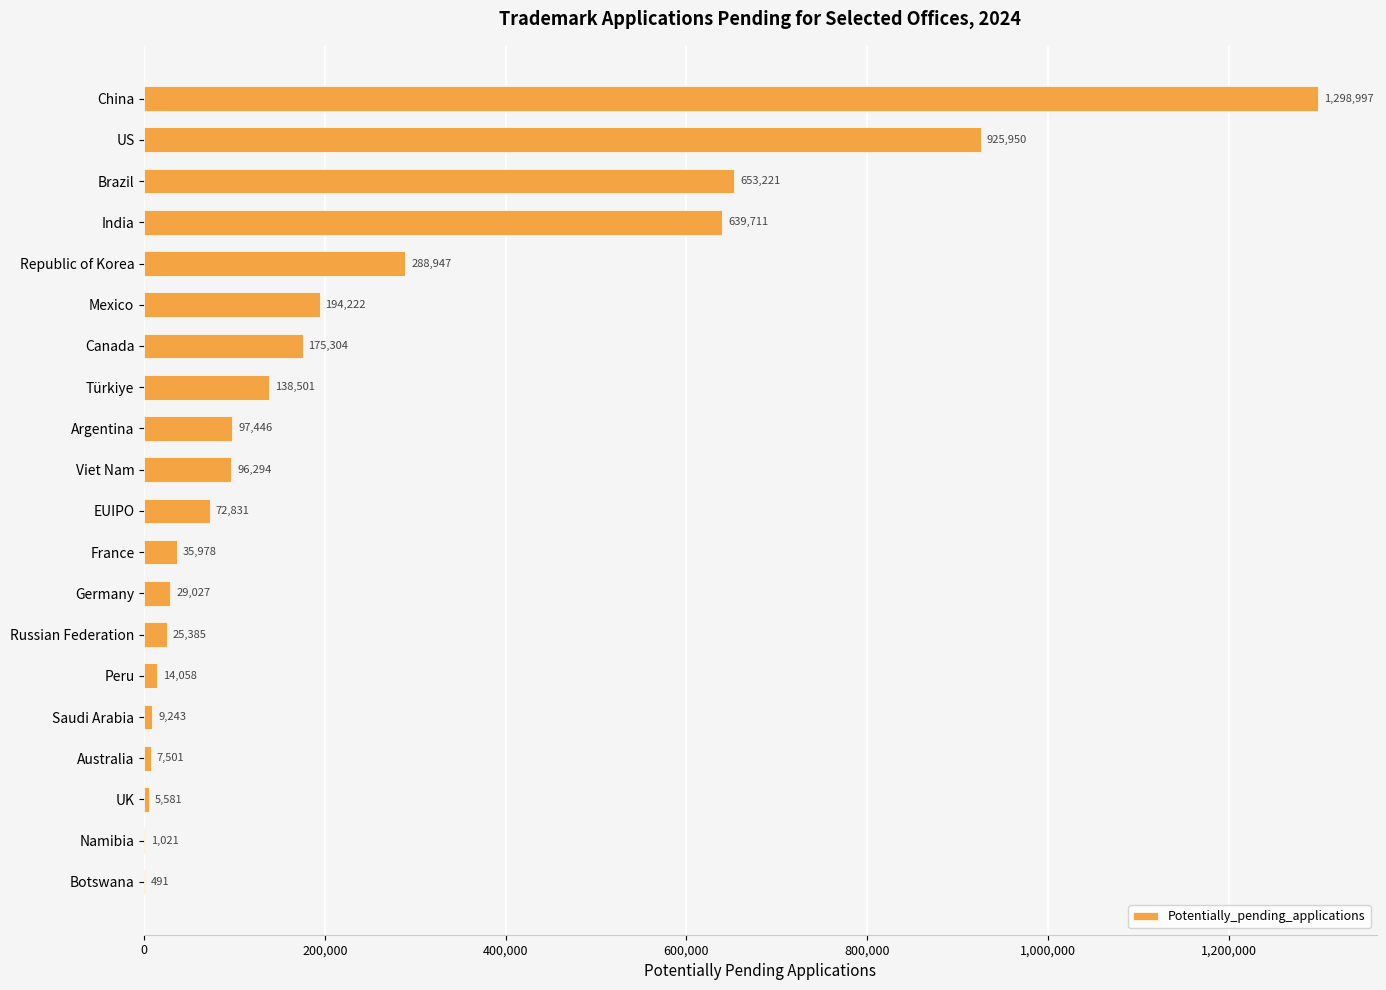

What is the maximum value shown in the chart?

1298997